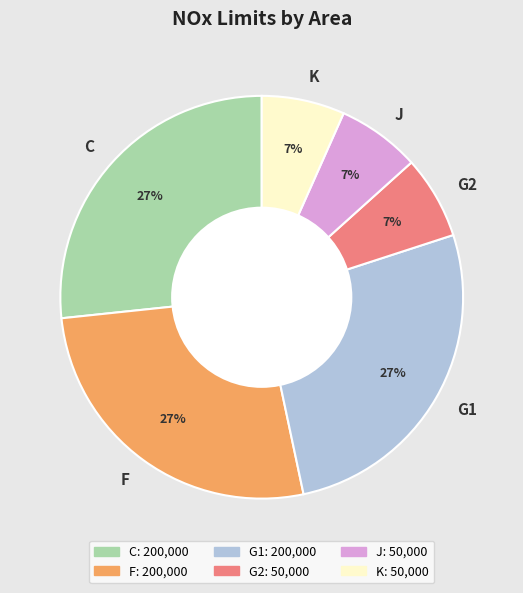

Approximately how many times larger is the value at C compared to F?

1.0